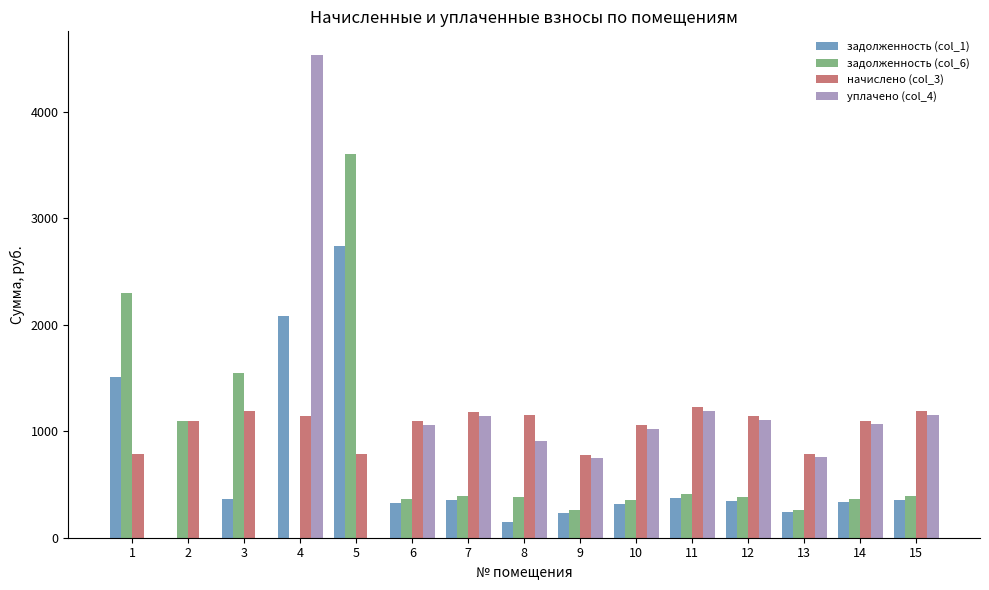

How many groups of bars are there?

15